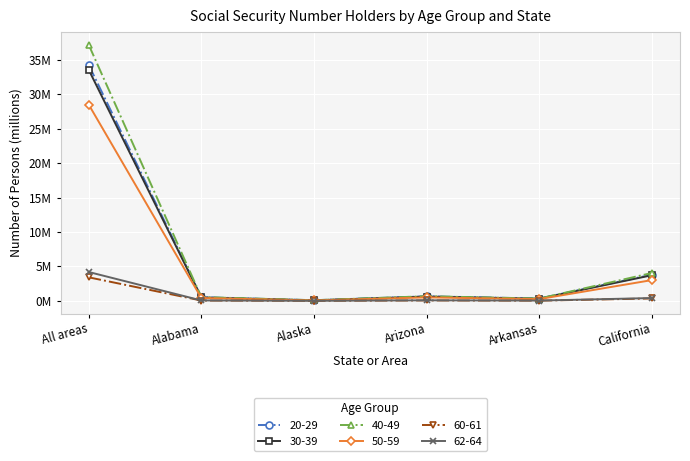

Which series changed the most between All areas and California?

40-49